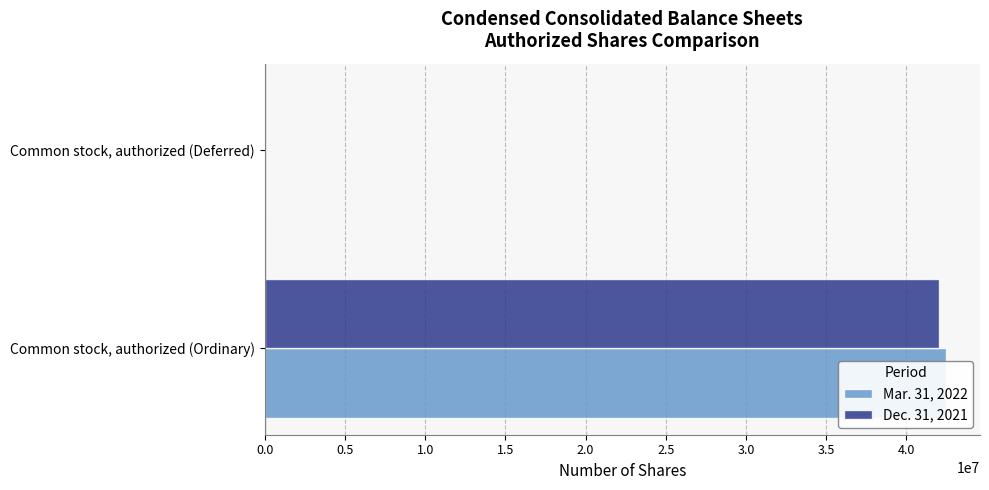

What is the value of the Dec. 31, 2021 bar at the 1st from the left?

42019874